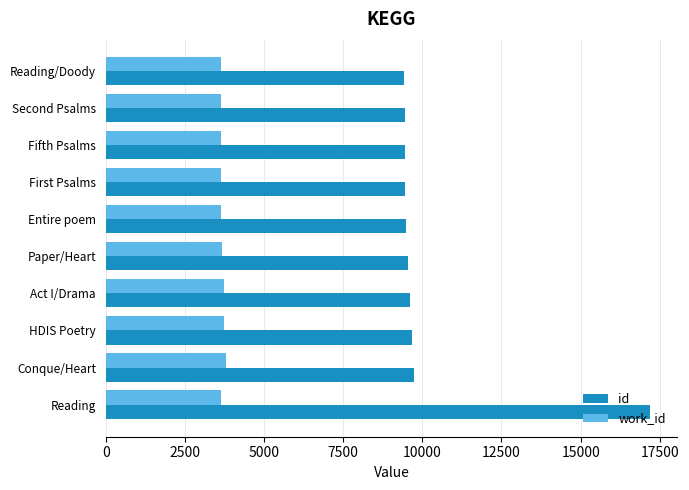

What is the maximum value for id?

17190